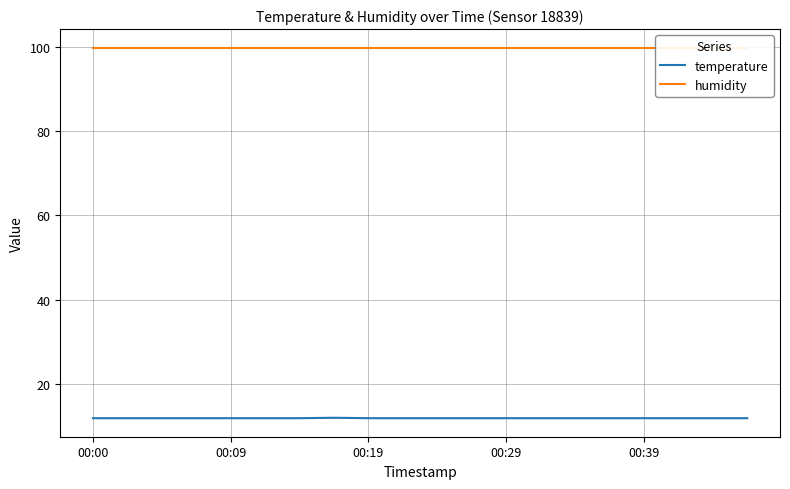

What is the approximate value of temperature at 14?

11.8